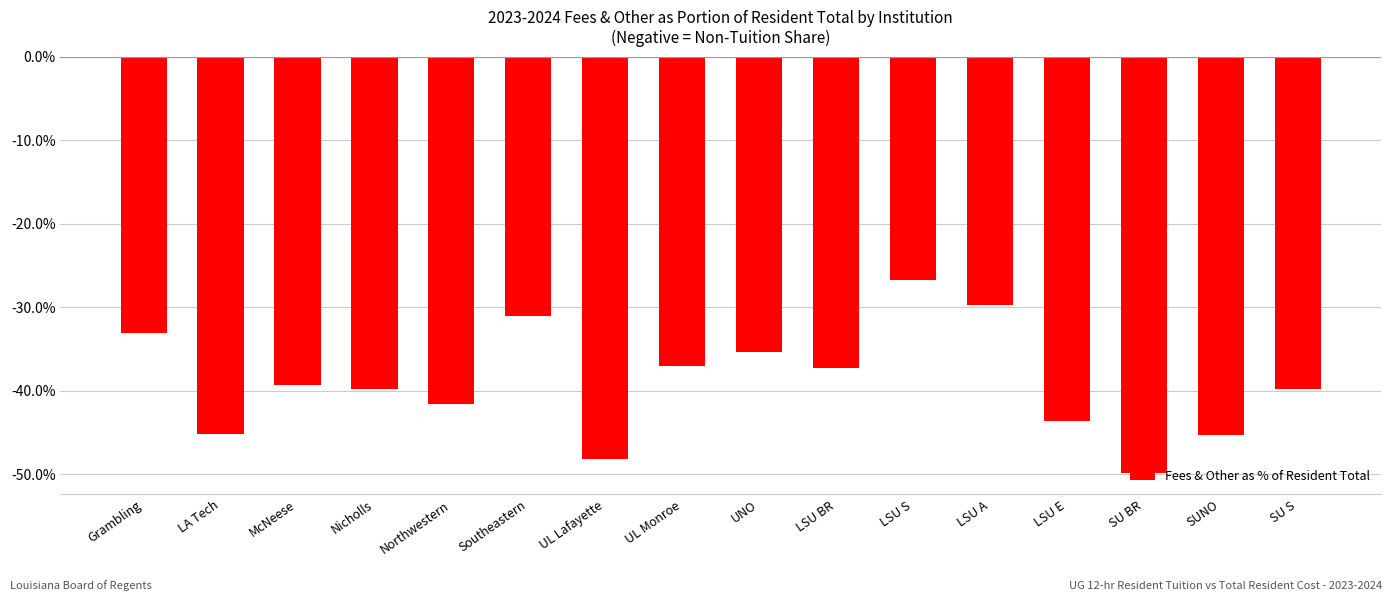

What is the label of the 2nd bar from the right?

SUNO